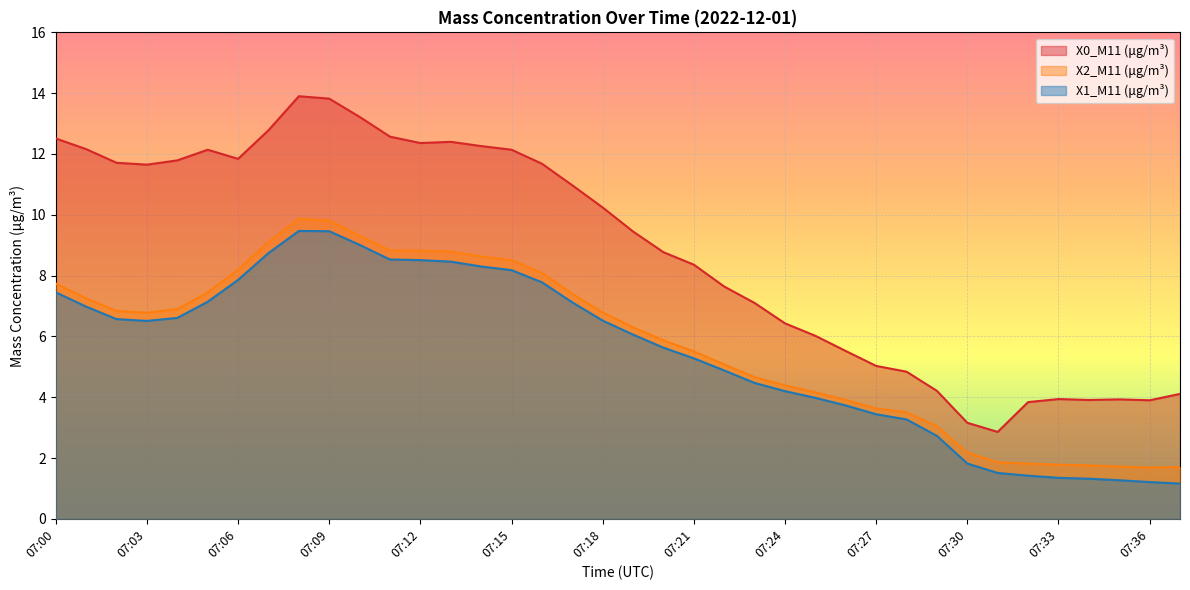

How many lines are shown in the chart?

3